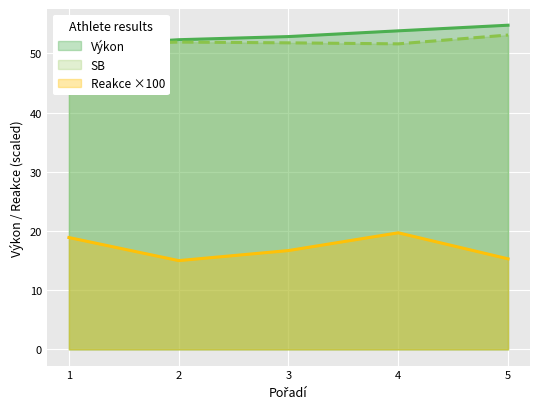

The value of Reakce ×100 at 3 is 8.3. True or false?

False